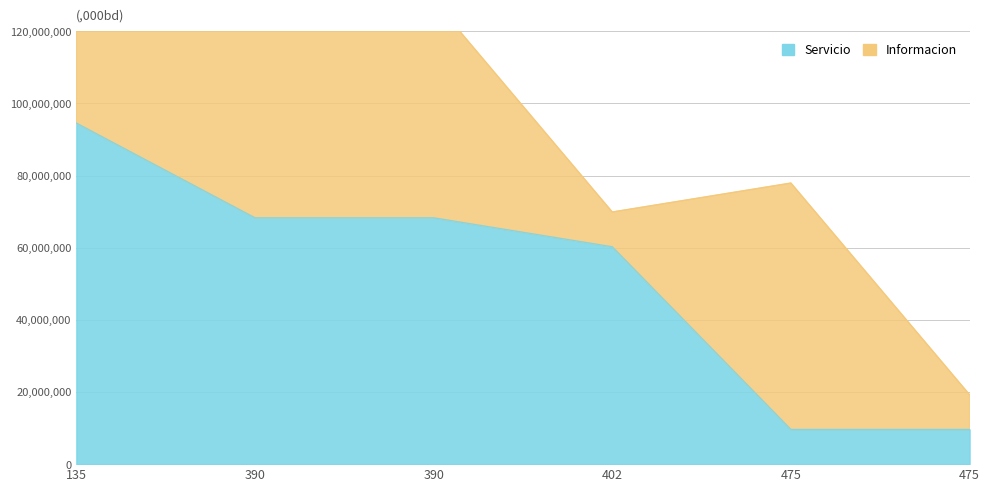

The chart shows a value of 44668054 at 390. True or false?

False